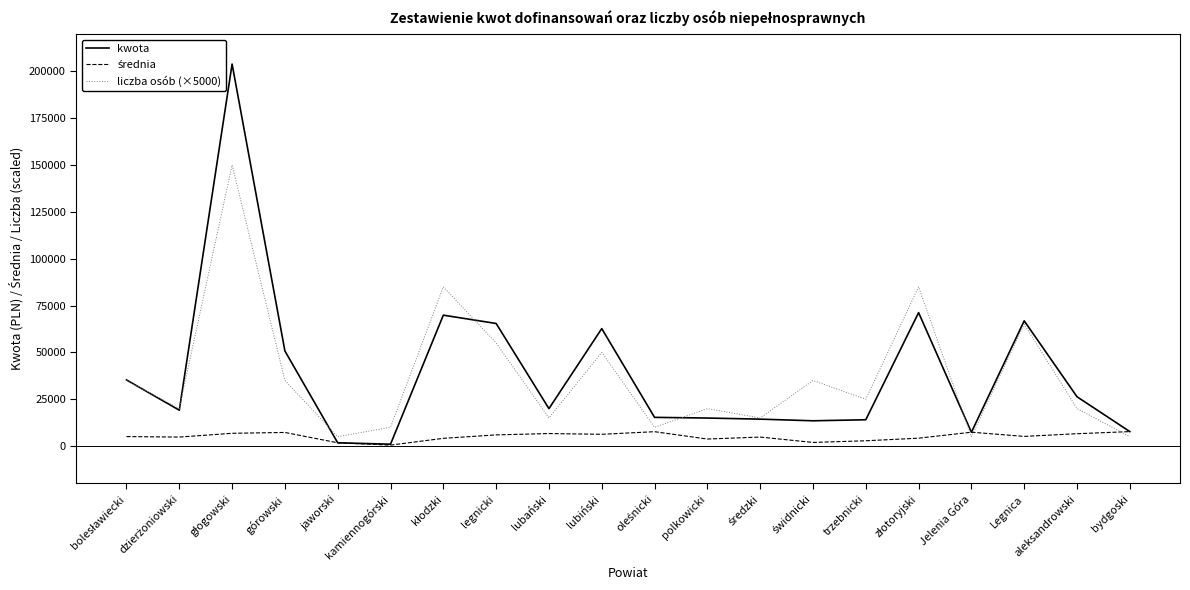

Is the value of kwota at aleksandrowski greater than the value of liczba osób (×5000) at górowski?

No